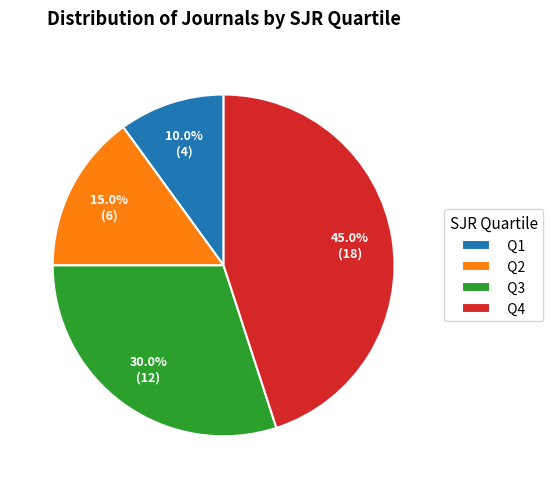

Rank the categories by value from lowest to highest.

Q1, Q2, Q3, Q4